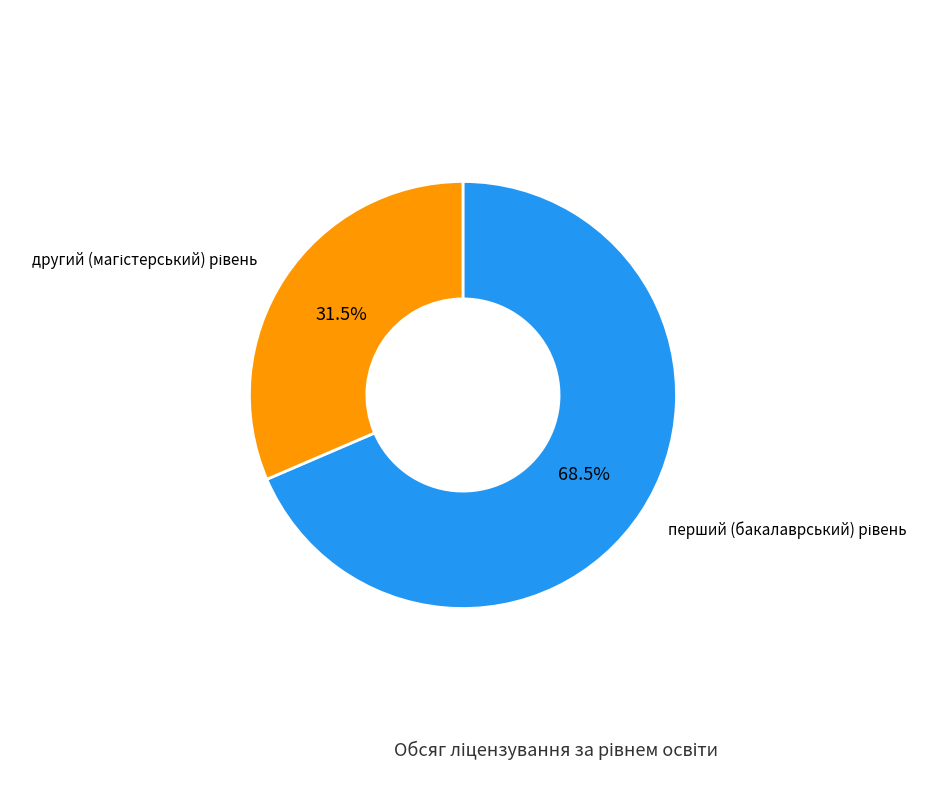

Is there any slice that represents more than half of the pie?

Yes